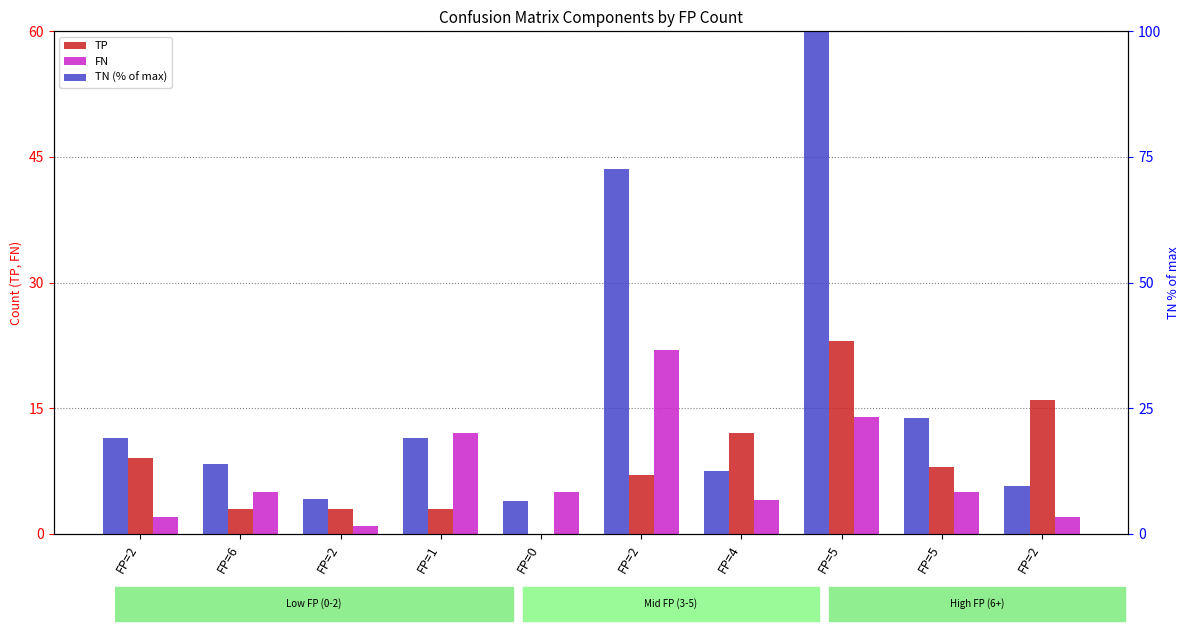

Reading right to left, list all the values displayed in this chart.

TP: 16.0	8.0	23.0	12.0	7.0	0.0	3.0	3.0	3.0	9.0
FN: 2.0	5.0	14.0	4.0	22.0	5.0	12.0	1.0	5.0	2.0
TN (% of max): 9.6	23.0	100.0	12.6	72.6	6.5	19.1	7.0	13.9	19.1